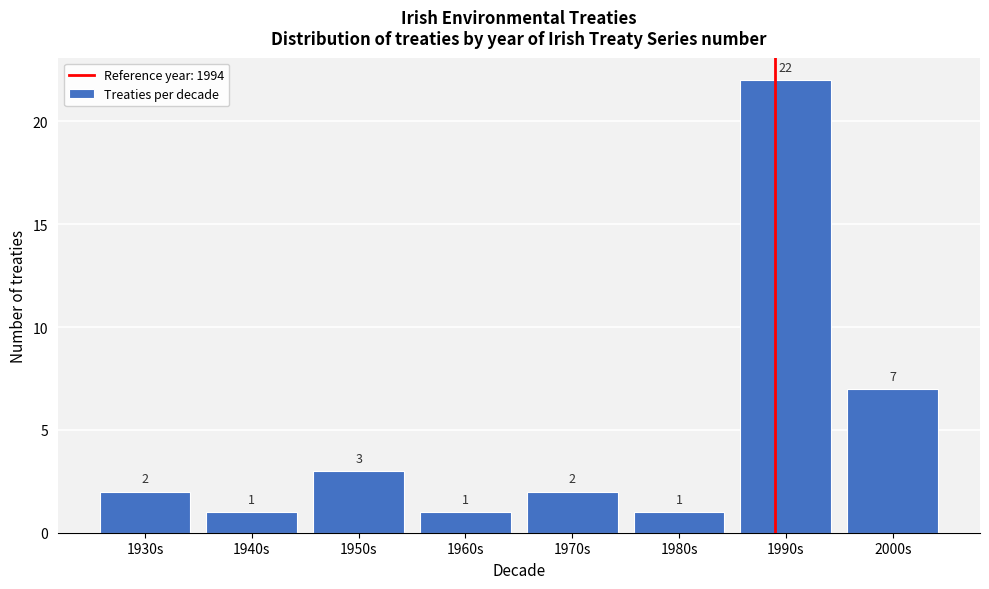

Reading left to right, what are all the values shown in this chart?

2	1	3	1	2	1	22	7